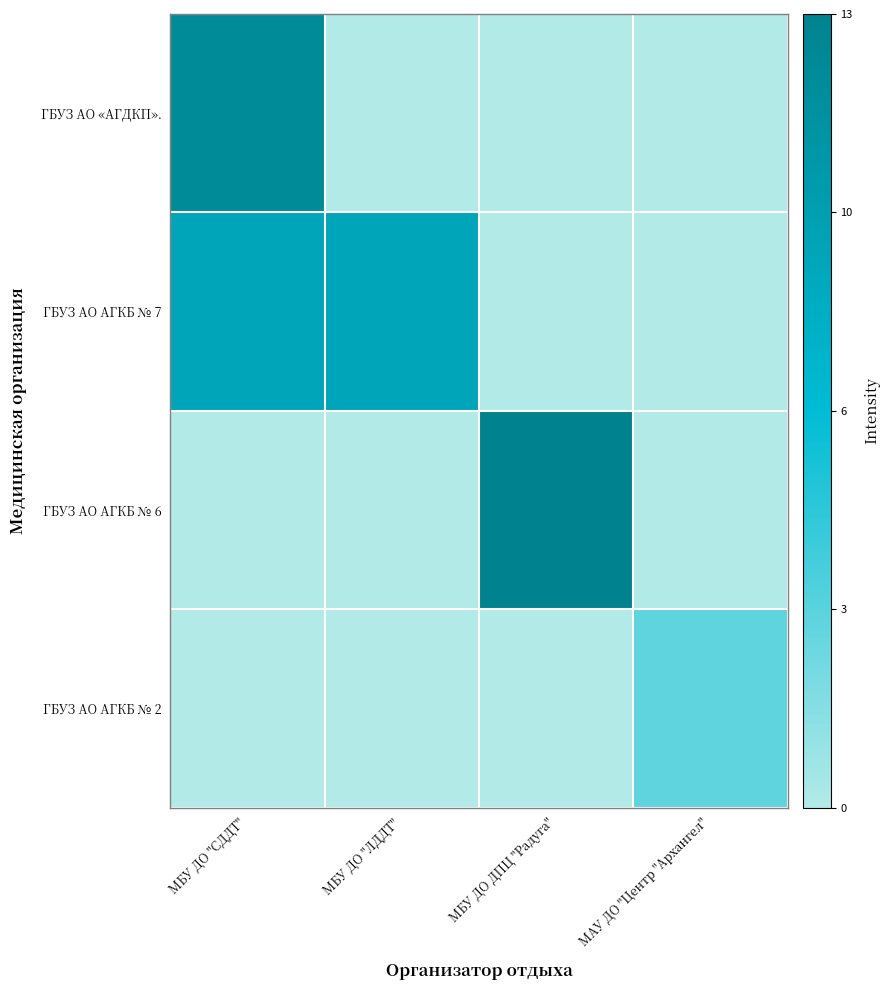

Which series has the largest total across all categories?

ГБУЗ АО АГКБ № 7